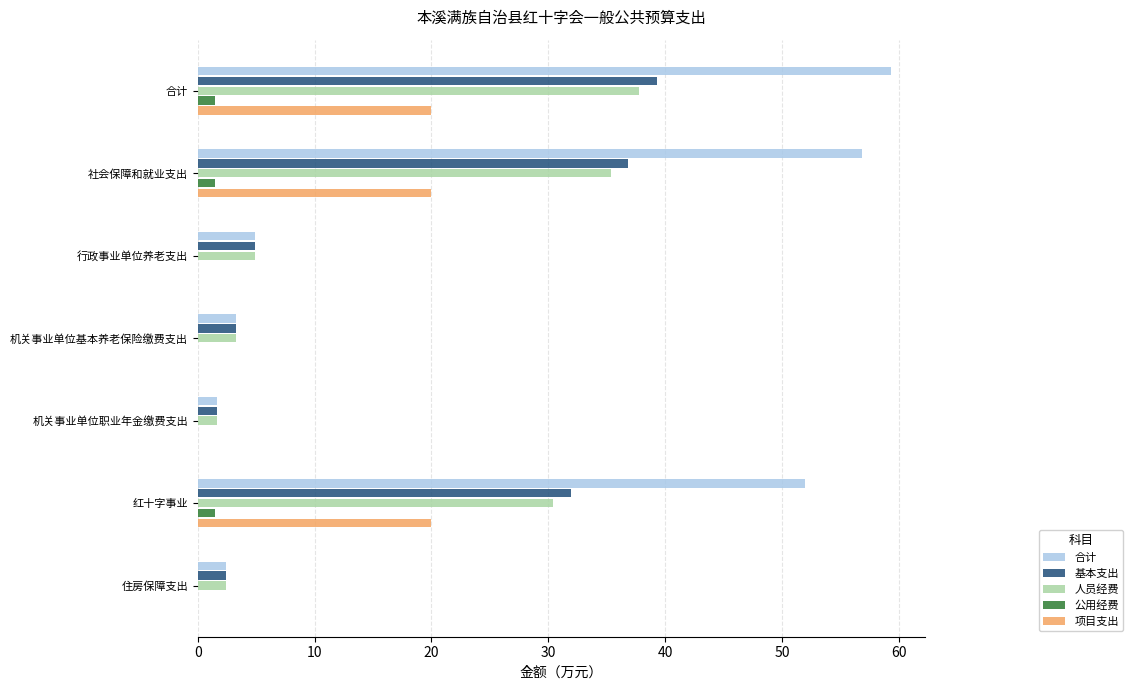

Which series has the largest total across all categories?

合计